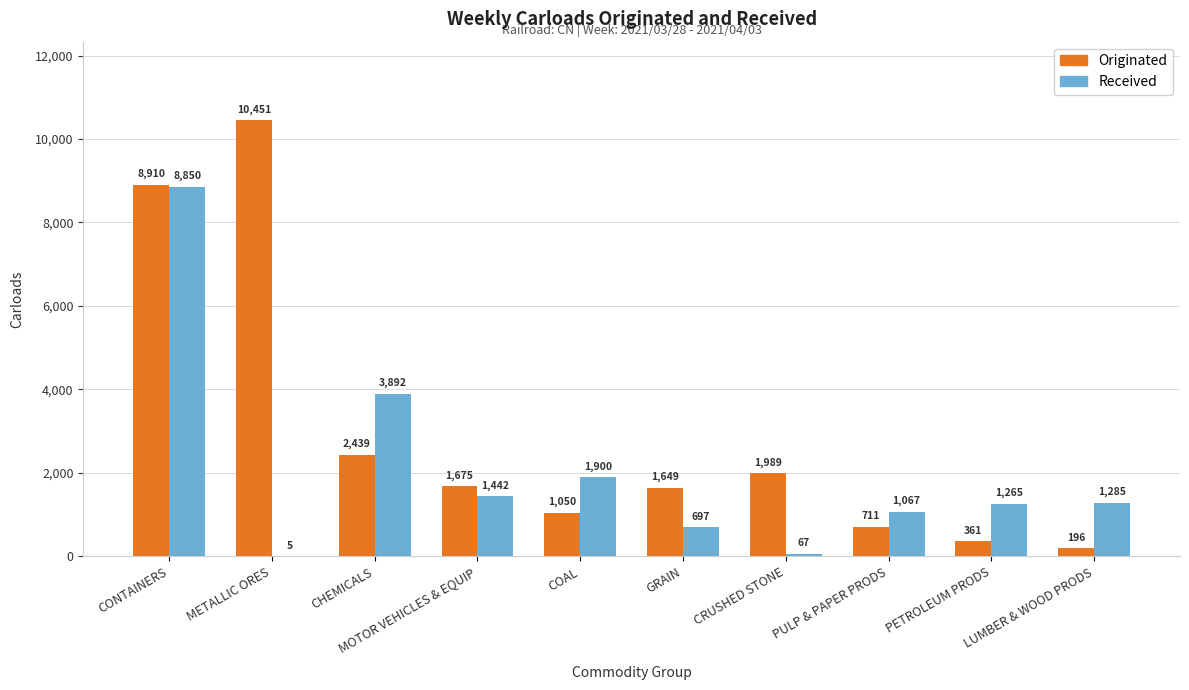

The value of Originated at MOTOR VEHICLES & EQUIP is 1675. True or false?

True